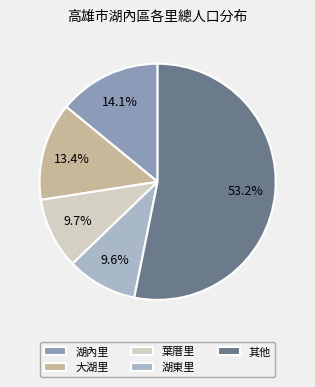

Which category accounts for the majority?

其他